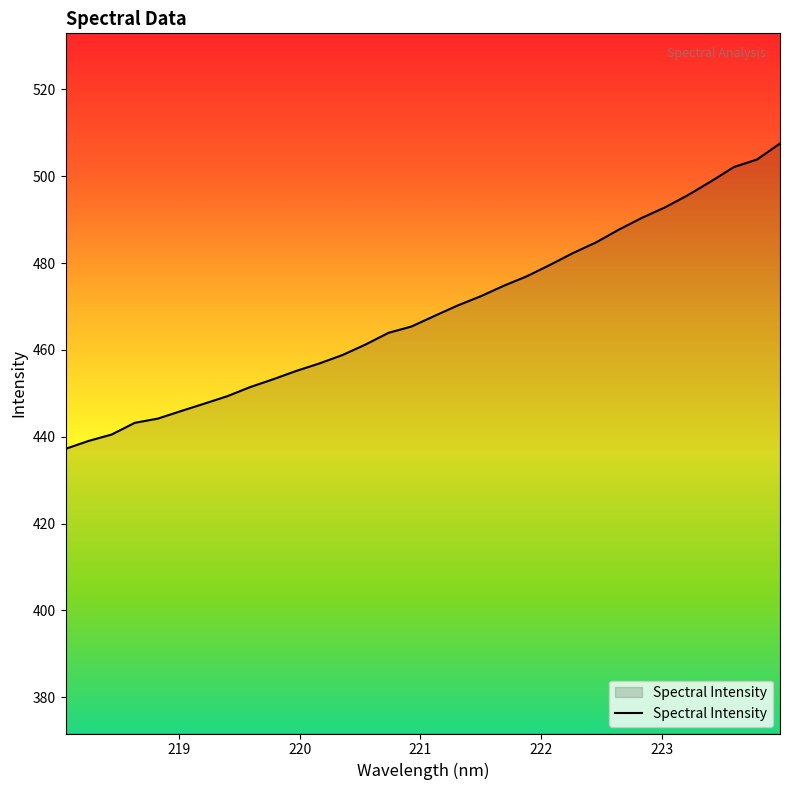

What is the maximum value shown in the chart?

507.6